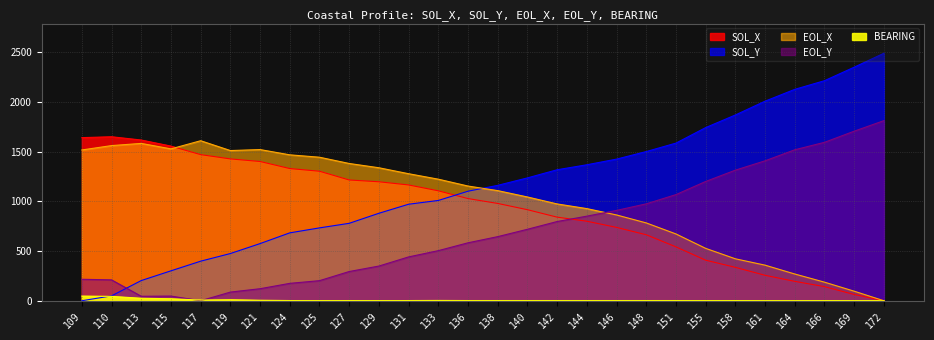

Which series changed the most between 119 and 121?

SOL_Y